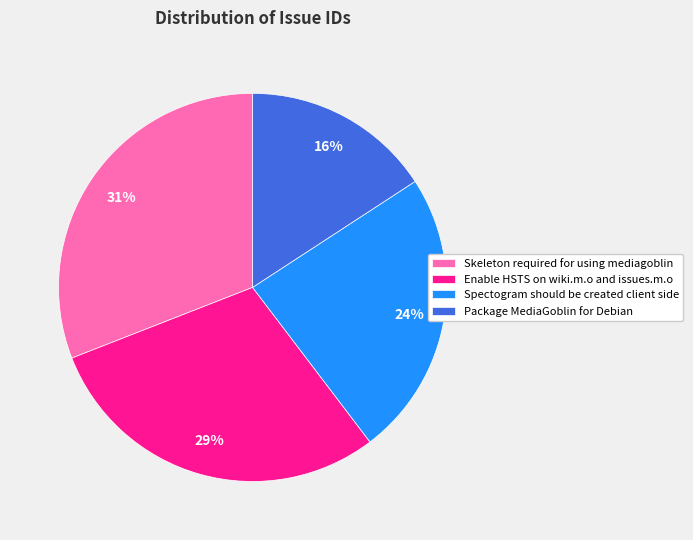

Combined, do Package MediaGoblin for Debian and Enable HSTS on wiki.m.o and issues.m.o account for over 50%?

No